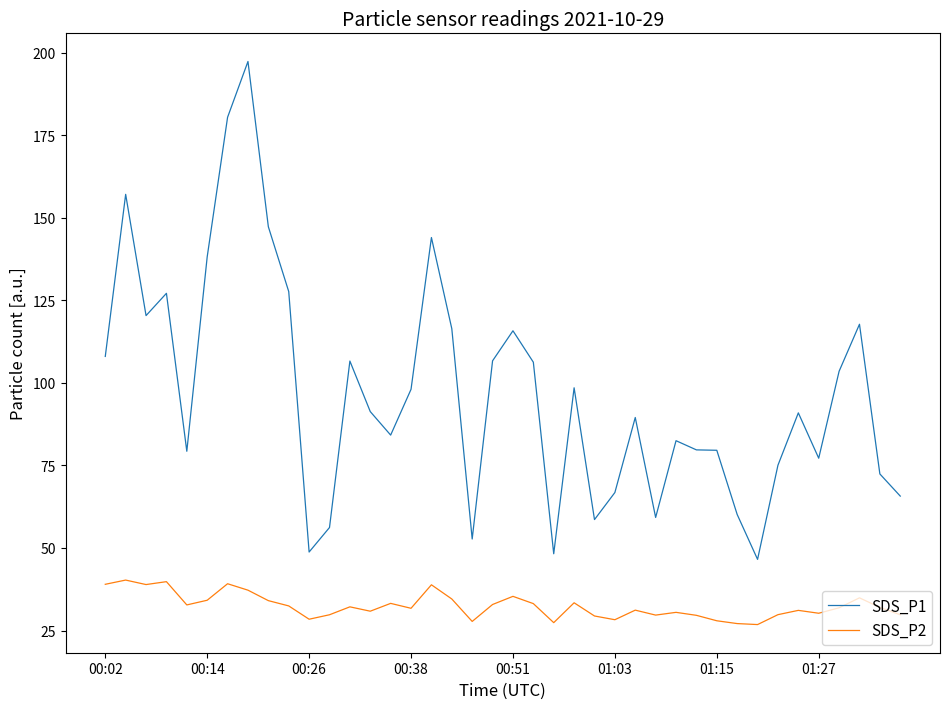

What is the difference between the maximum and minimum values in the SDS_P2 series?

13.5